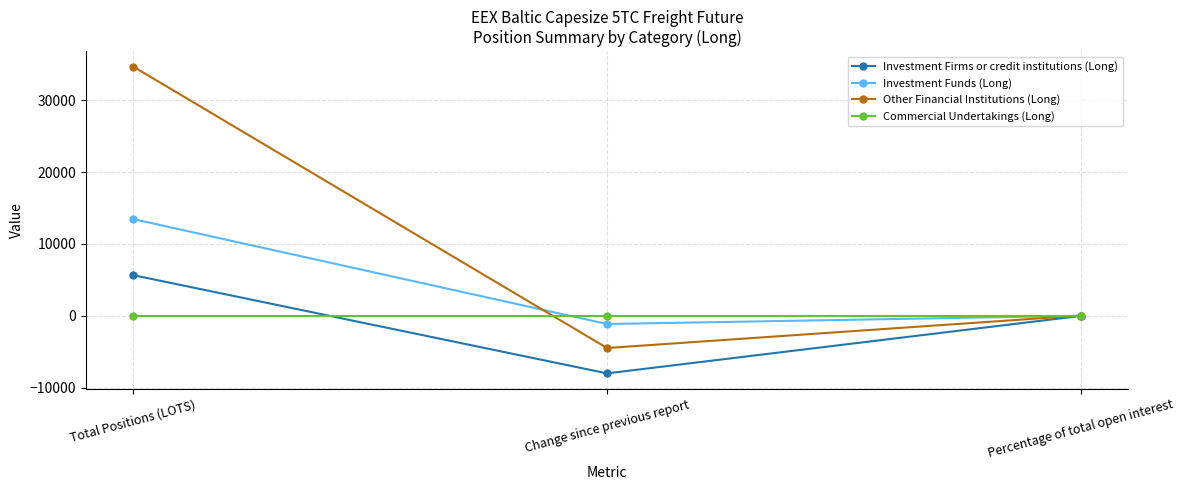

Rank the series by their maximum value, from lowest to highest.

Commercial Undertakings (Long), Investment Firms or credit institutions (Long), Investment Funds (Long), Other Financial Institutions (Long)